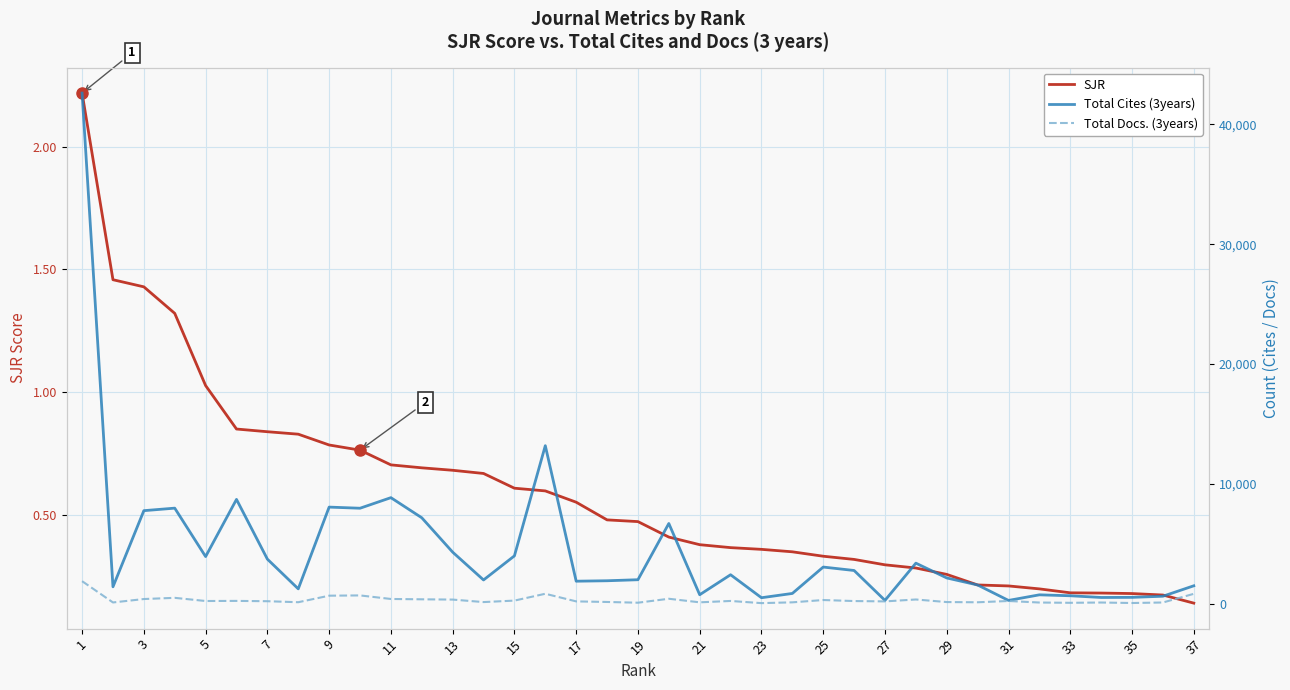

At which label is SJR closest to 1?

5